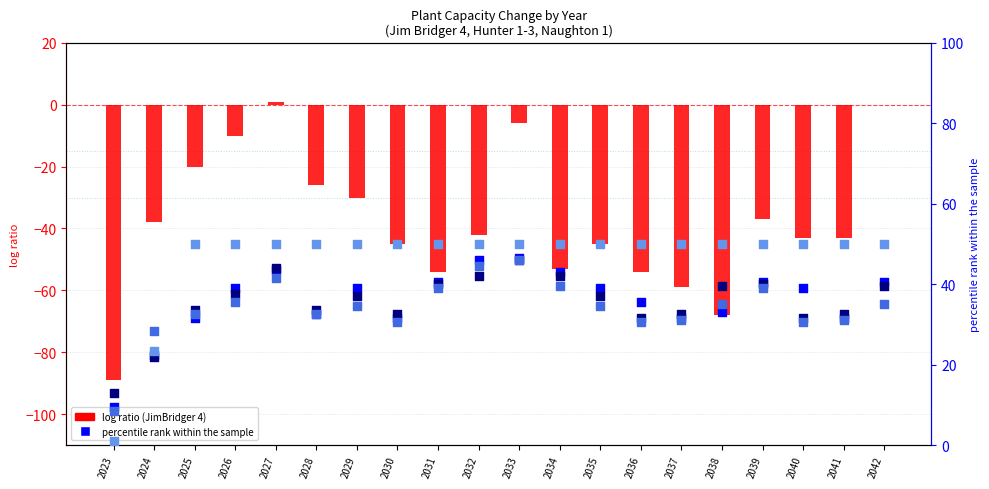

Is the value of Hunter 3 at 2036 greater than the value of Hunter 1 at 2028?

No